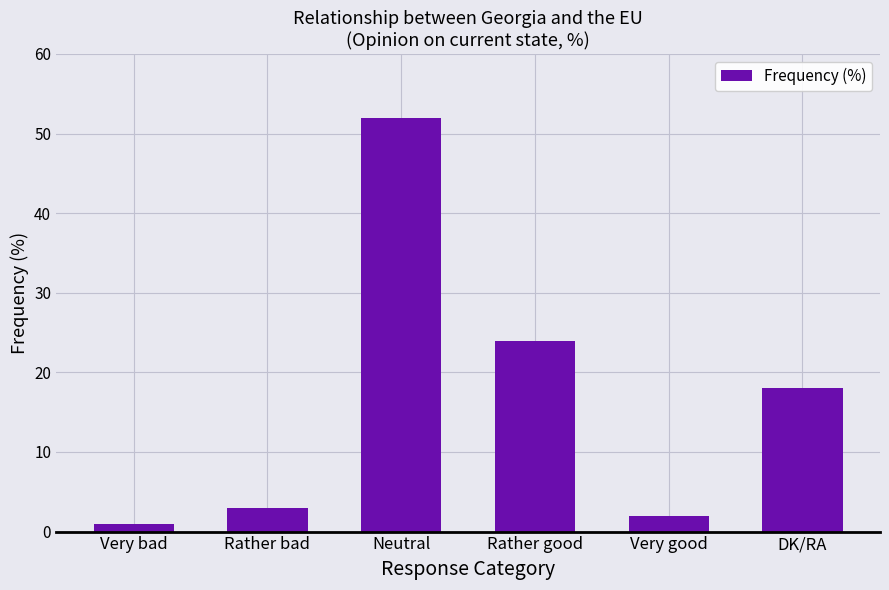

Does the chart contain stacked bars?

No